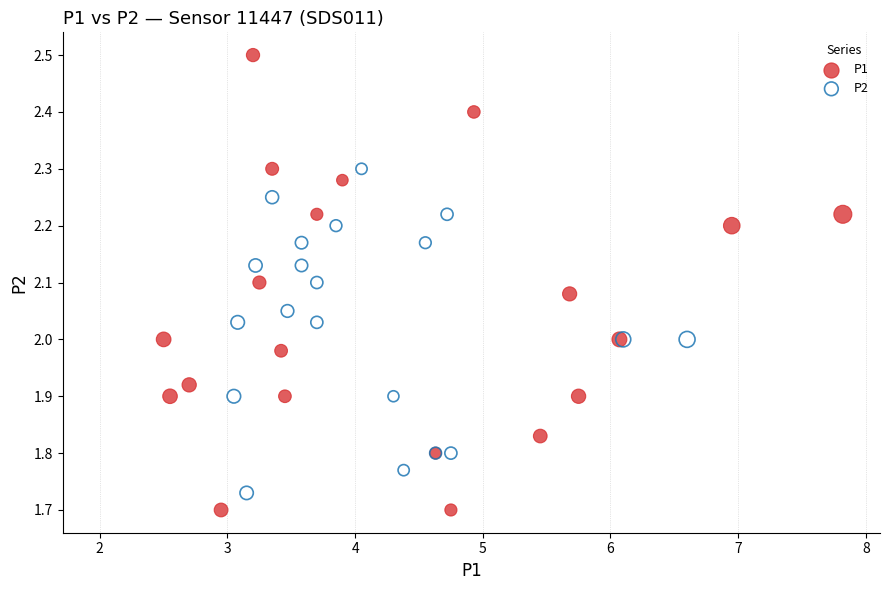

Which series contains the lowest Y value?

P1